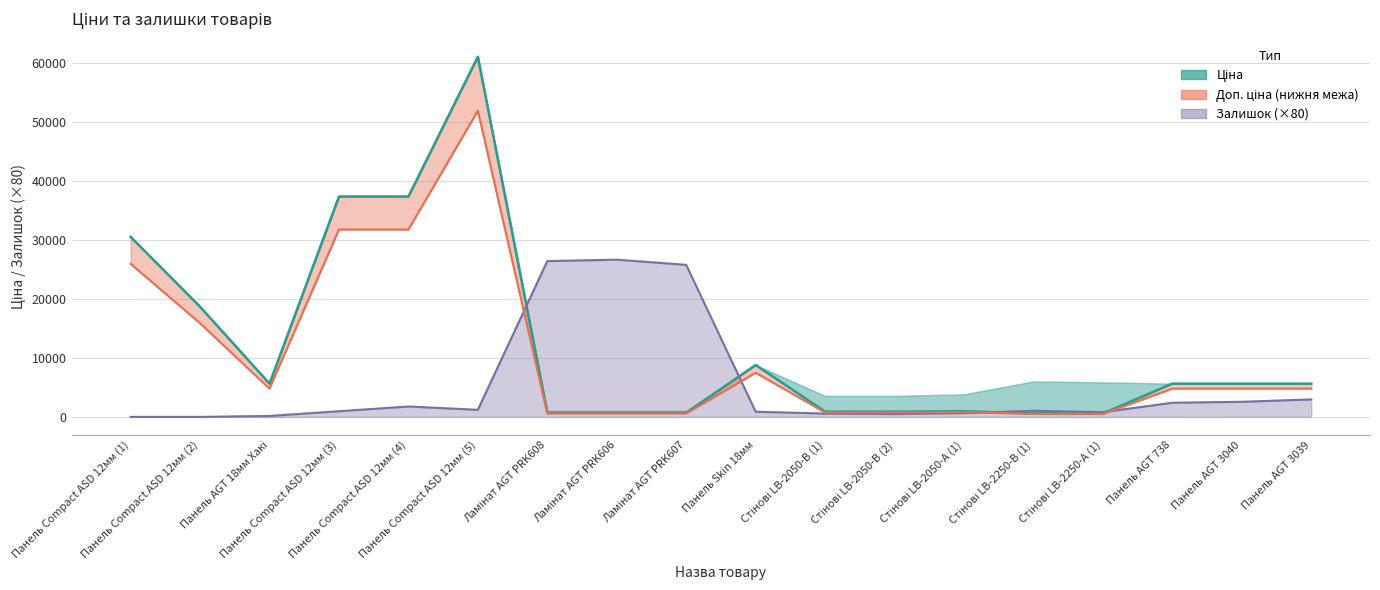

How many intersections are there between Залишок and Ціна?

4